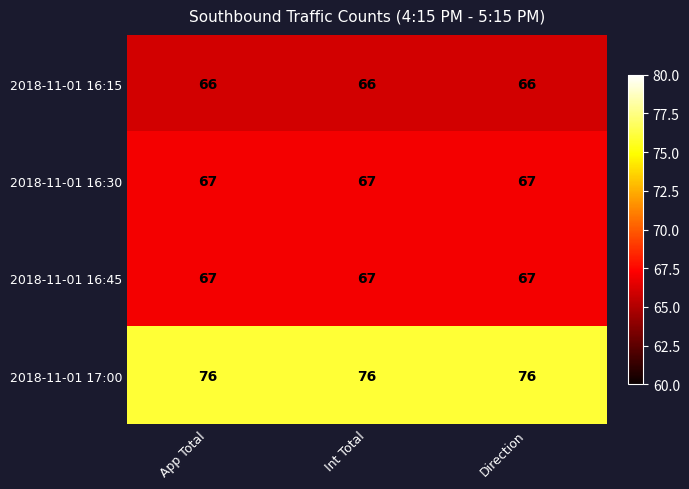

What is the minimum value for 2018-11-01 16:15?

66